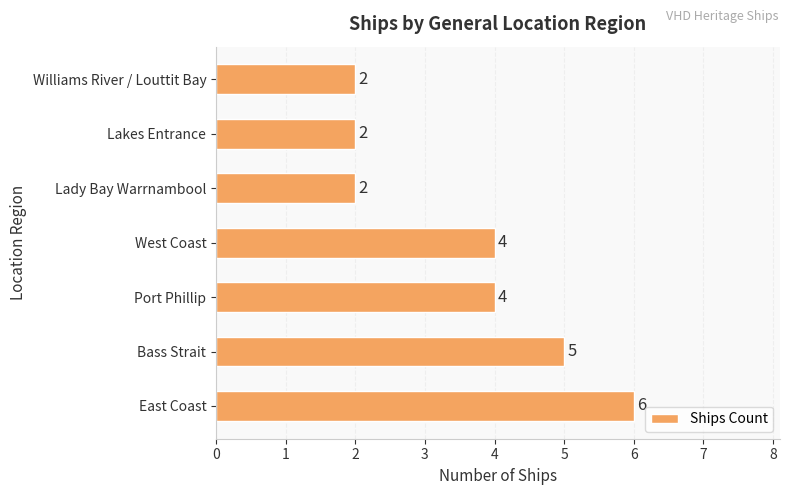

How many values are between 2 and 5?

6